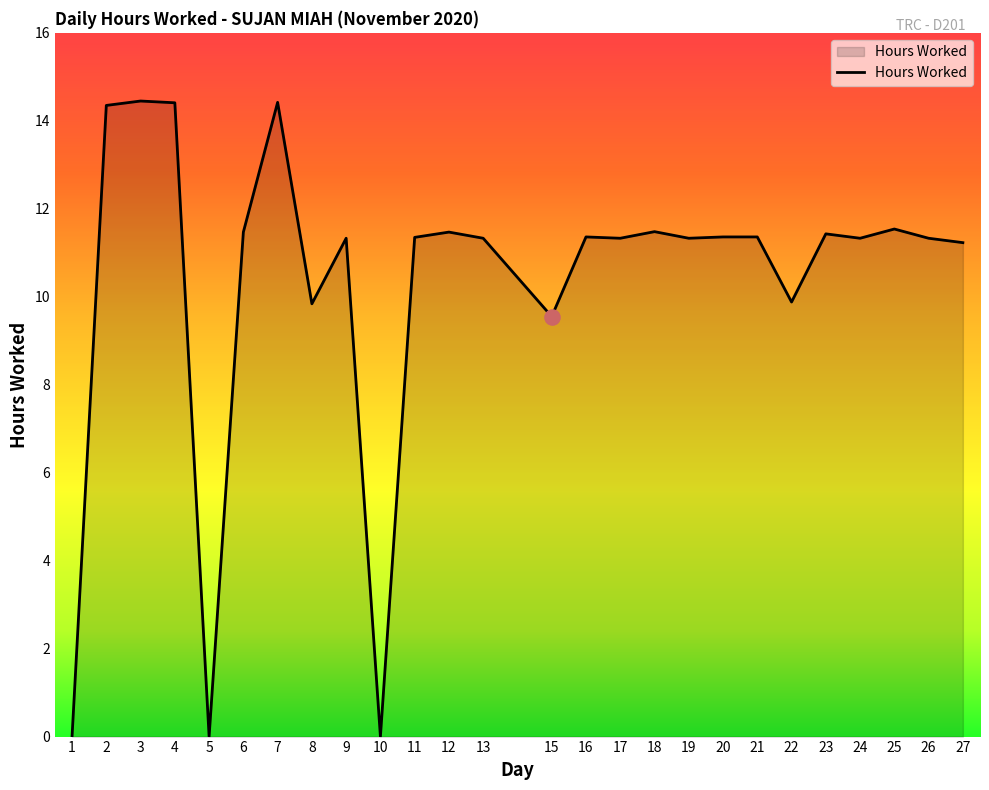

What is the change in value from 15 to 20?

+1.8